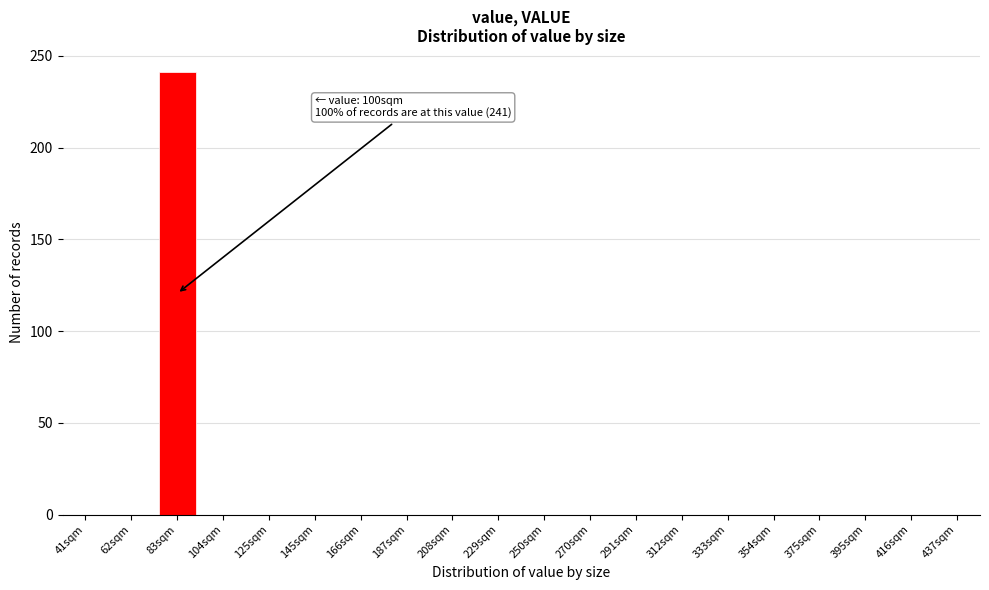

Reading right to left, list all the values displayed in this chart.

437sqm=0	416sqm=0	395sqm=0	375sqm=0	354sqm=0	333sqm=0	312sqm=0	291sqm=0	270sqm=0	250sqm=0	229sqm=0	208sqm=0	187sqm=0	166sqm=0	145sqm=0	125sqm=0	104sqm=0	83sqm=241	62sqm=0	41sqm=0